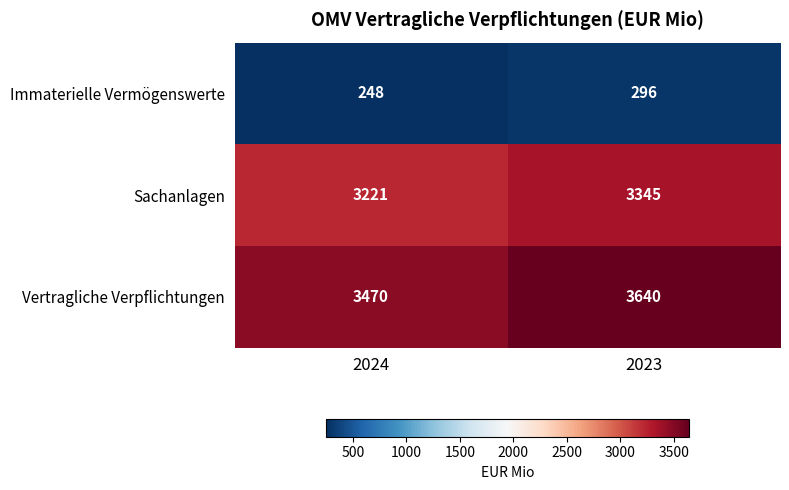

What is the smallest value displayed?

248